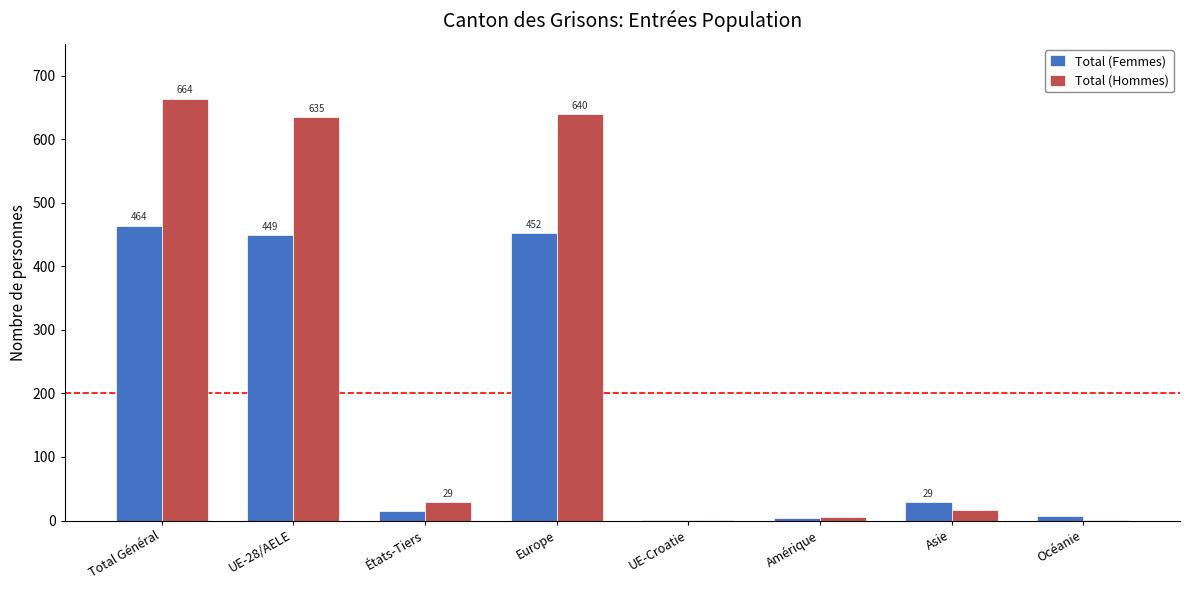

What is the approximate value of Total (Femmes) at UE-28/AELE?

449